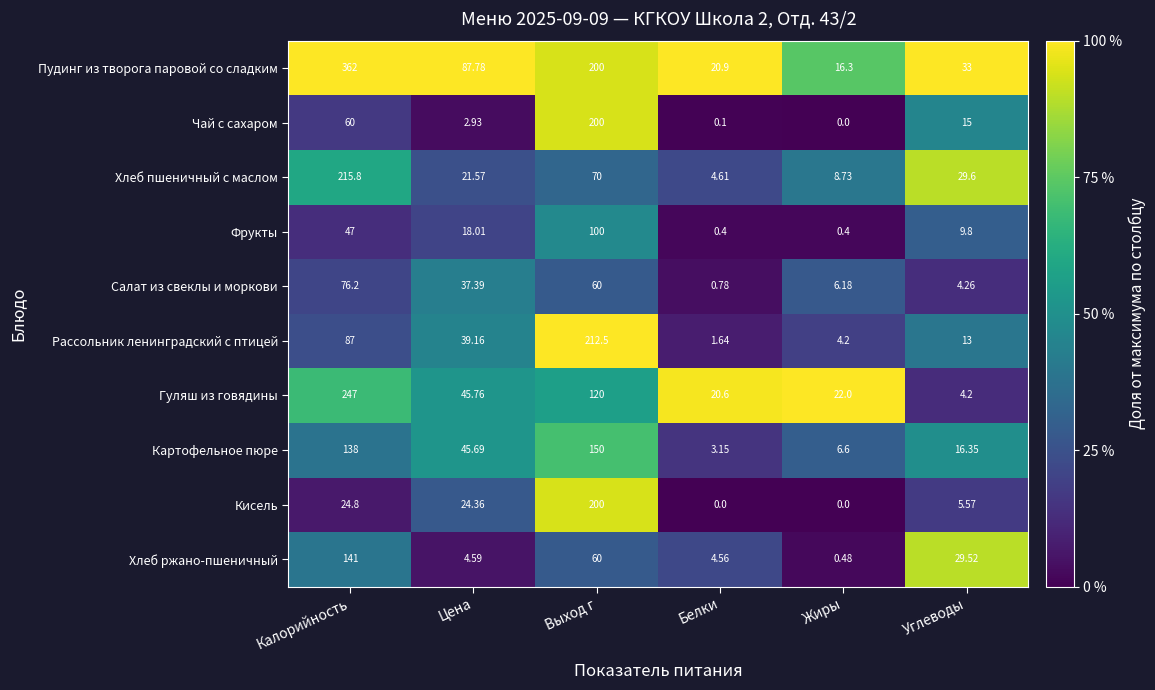

At which category does the chart reach its peak across all series?

Калорийность